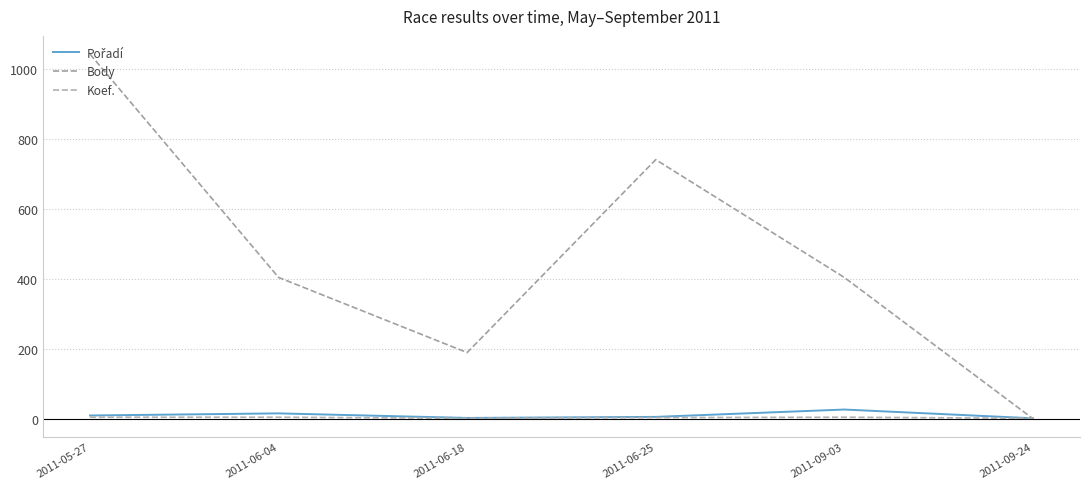

How many lines are shown in the chart?

3